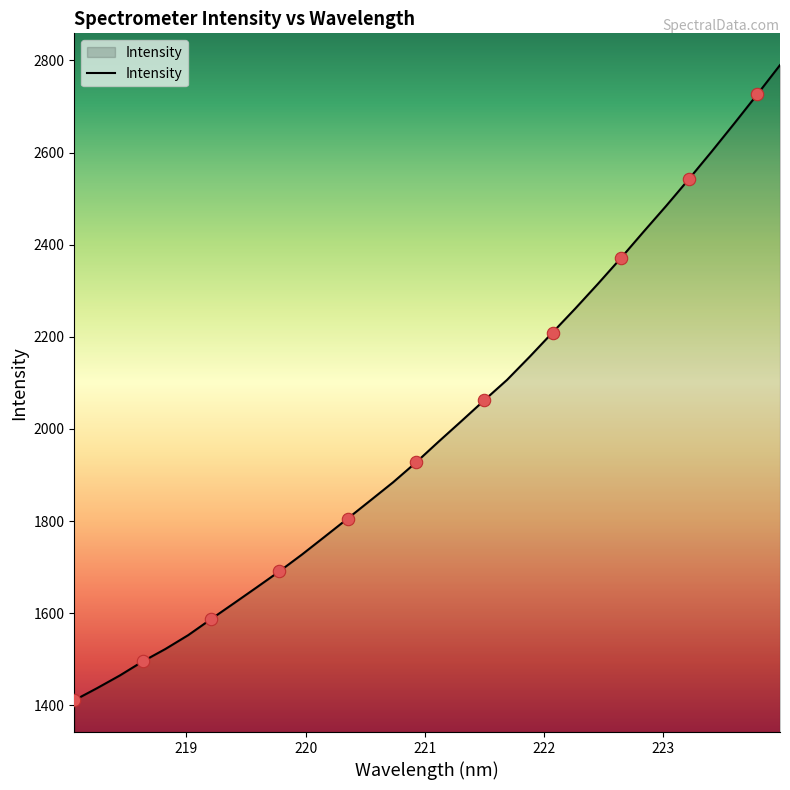

What is the greatest value displayed?

2789.7